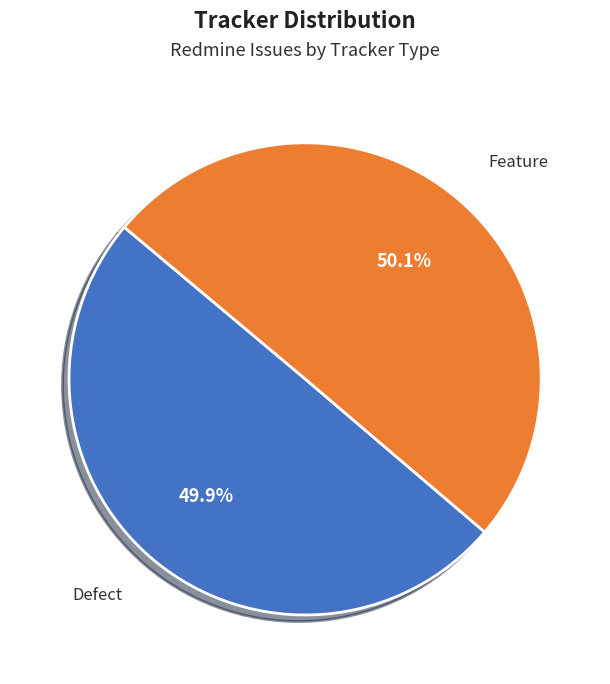

To the nearest percent, what percentage of the pie is Feature?

50%